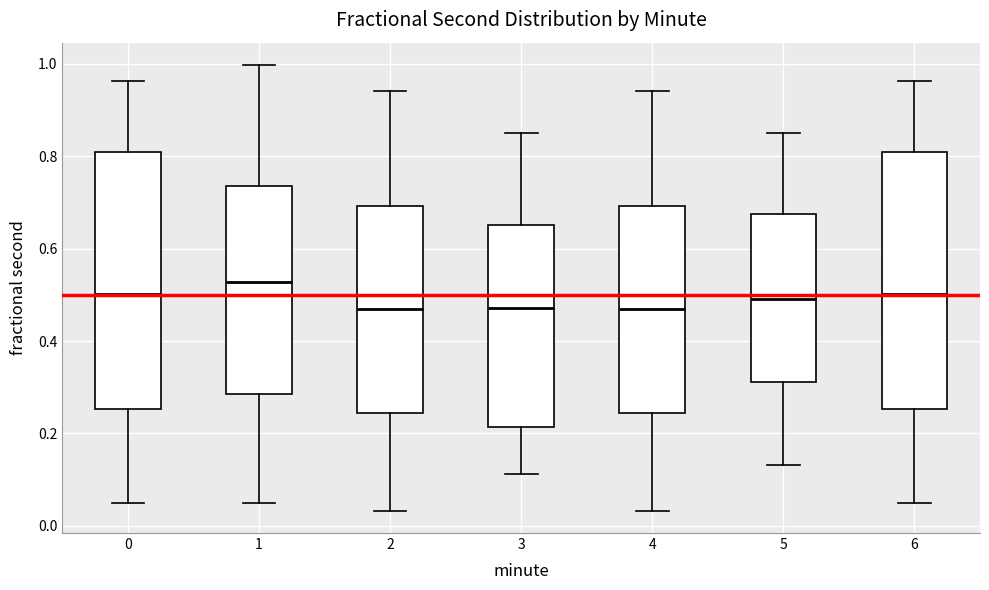

Reading left to right, read every box against the y-axis: the position of its median line, the range the box covers, and the ends of its whiskers. The values are not printed on the chart, so give them approximately, as read against the axis.

0: median 0.50, box 0.26 to 0.80, whiskers 0.04 to 0.96
1: median 0.52, box 0.28 to 0.74, whiskers 0.06 to 1.00
2: median 0.46, box 0.24 to 0.70, whiskers 0.04 to 0.94
3: median 0.48, box 0.22 to 0.66, whiskers 0.12 to 0.86
4: median 0.46, box 0.24 to 0.70, whiskers 0.04 to 0.94
5: median 0.50, box 0.32 to 0.68, whiskers 0.14 to 0.86
6: median 0.50, box 0.26 to 0.80, whiskers 0.04 to 0.96